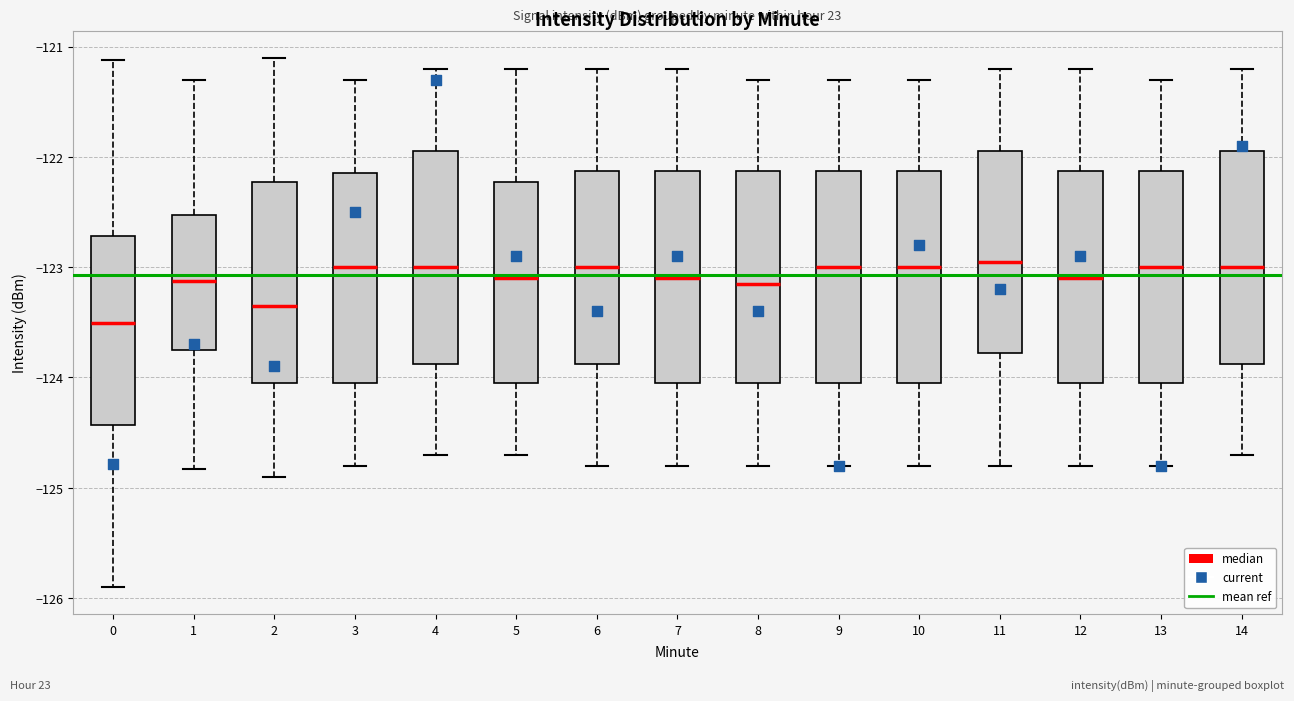

Which box has the lowest median line?

0